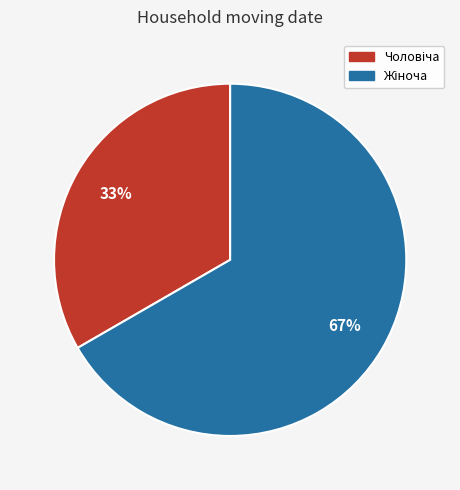

To the nearest percent, what is the average slice percentage?

50%